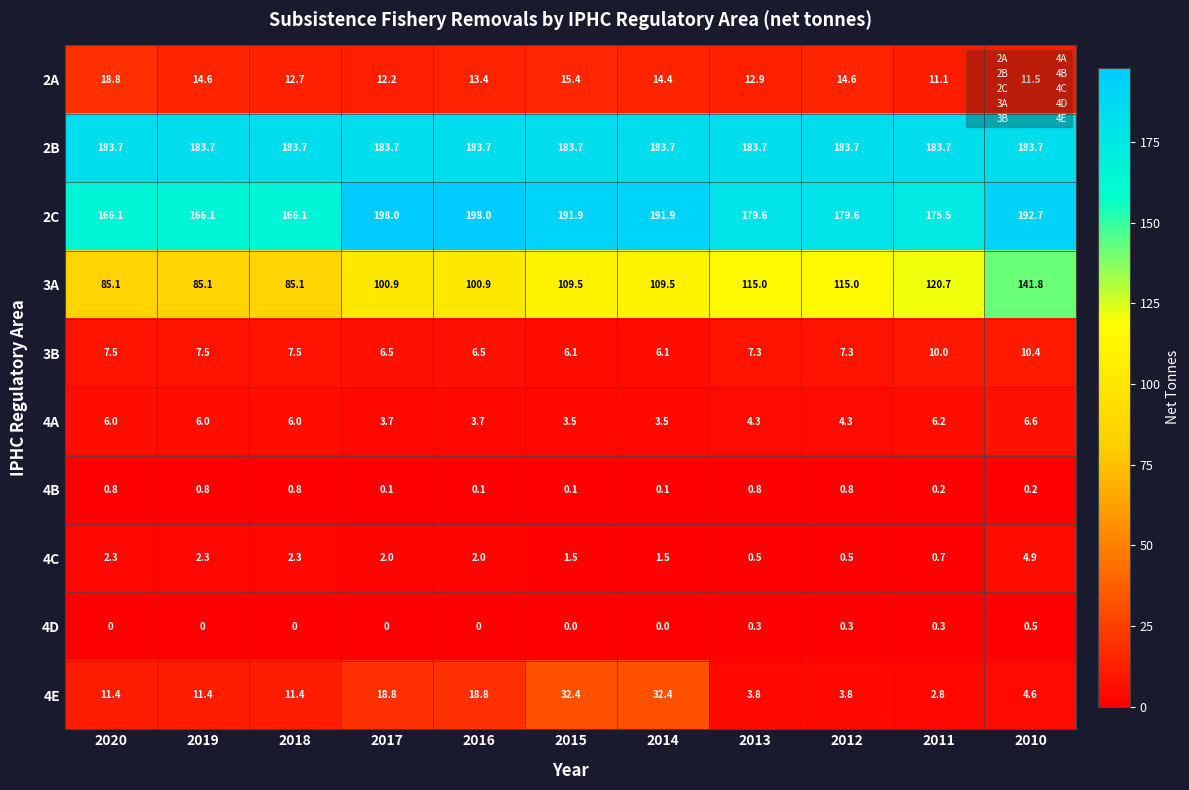

What value does the 3A series have at 2019?

85.1